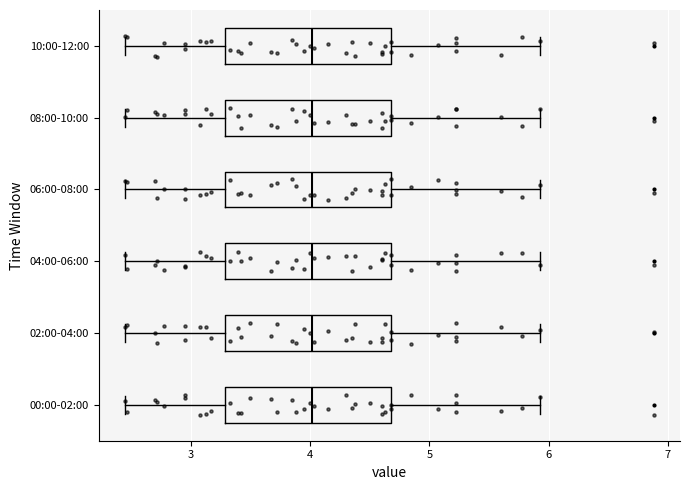

Reading bottom to top, read every box against the x-axis: the position of its median line, the range the box covers, and the ends of its whiskers. The values are not printed on the chart, so give them approximately, as read against the axis.

00:00-02:00: median 4.0, box 3.3 to 4.7, whiskers 2.5 to 5.9
02:00-04:00: median 4.0, box 3.3 to 4.7, whiskers 2.5 to 5.9
04:00-06:00: median 4.0, box 3.3 to 4.7, whiskers 2.5 to 5.9
06:00-08:00: median 4.0, box 3.3 to 4.7, whiskers 2.5 to 5.9
08:00-10:00: median 4.0, box 3.3 to 4.7, whiskers 2.5 to 5.9
10:00-12:00: median 4.0, box 3.3 to 4.7, whiskers 2.5 to 5.9